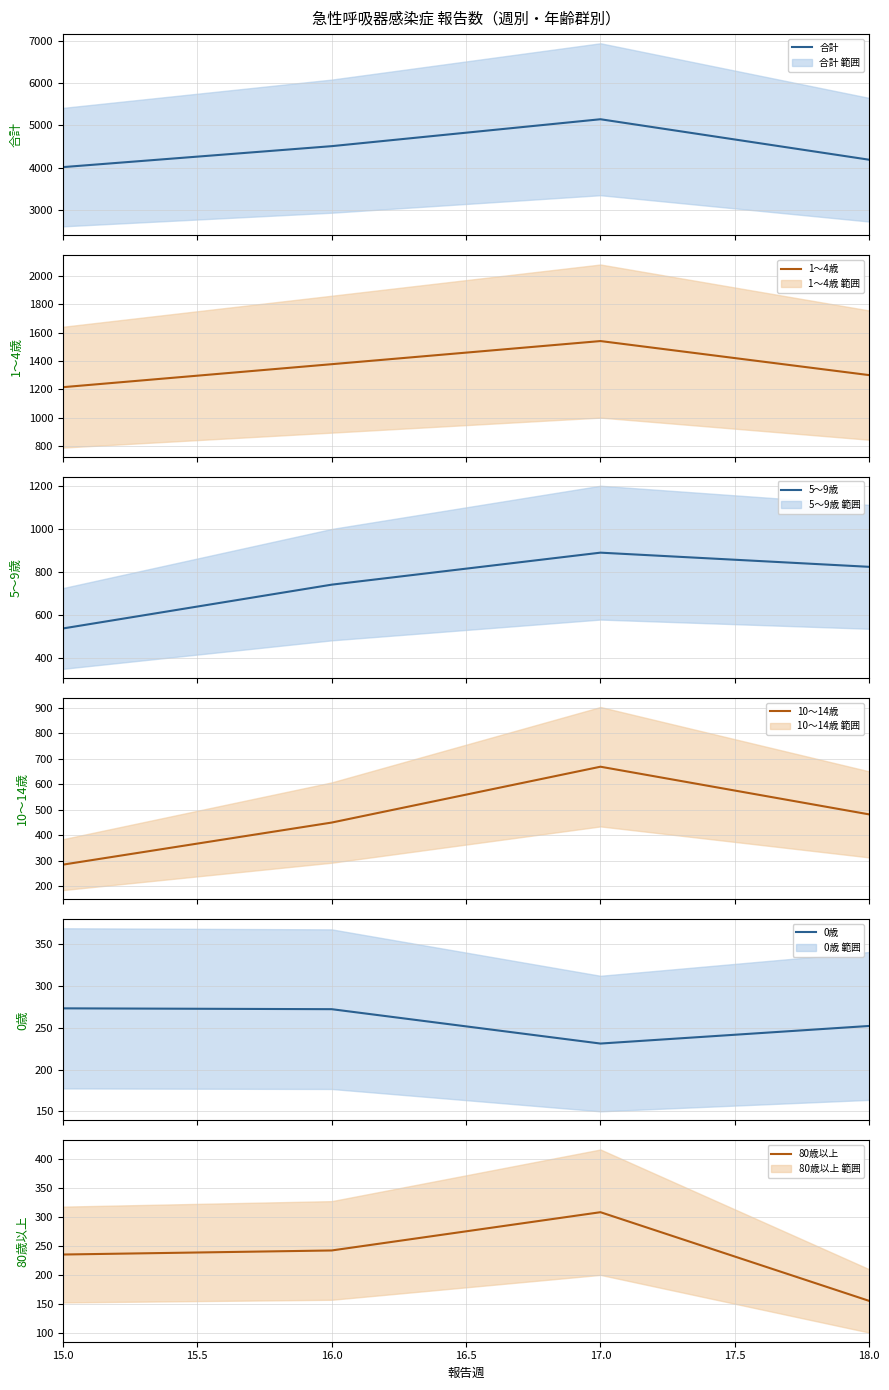

How many values in the 1～4歳 series are below 1378?

2